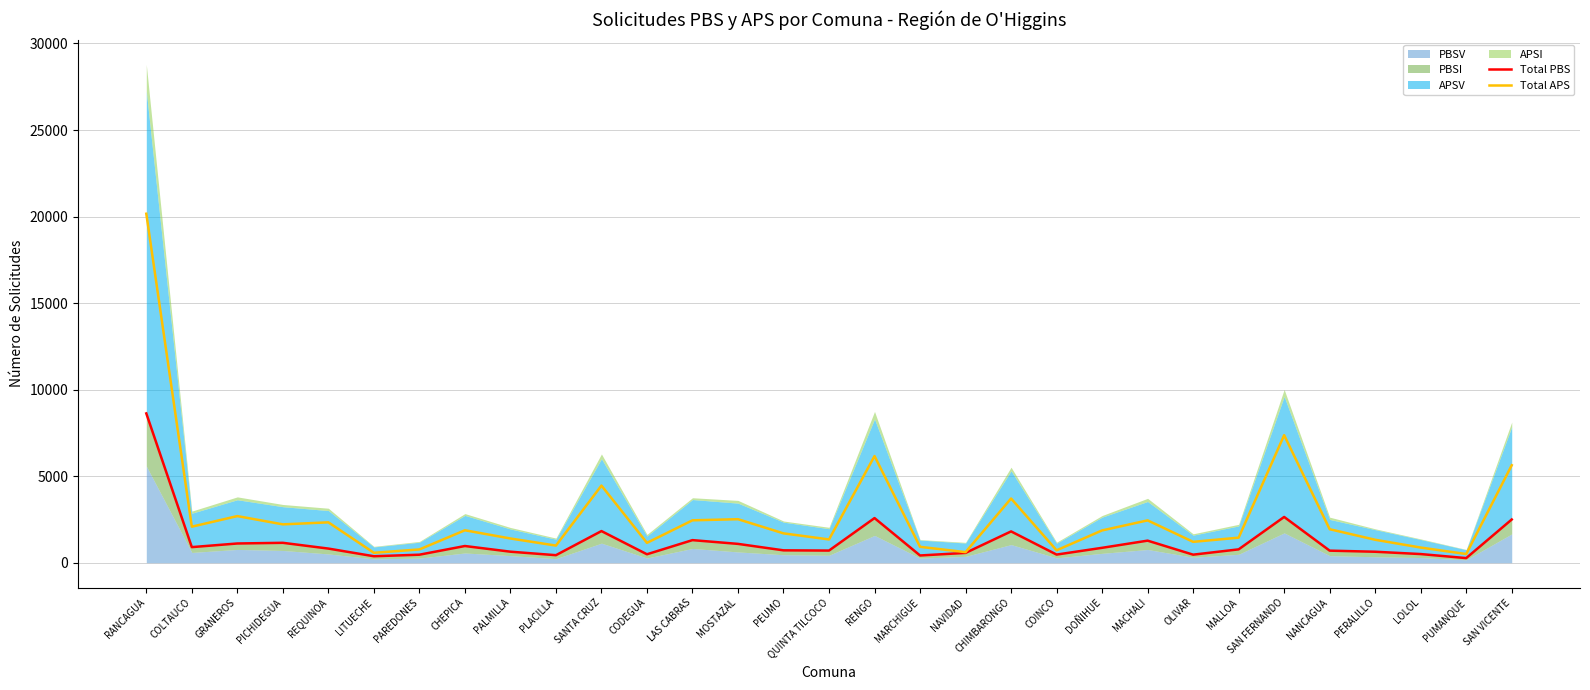

Where does the Total APS series first go above 1866?

RANCAGUA